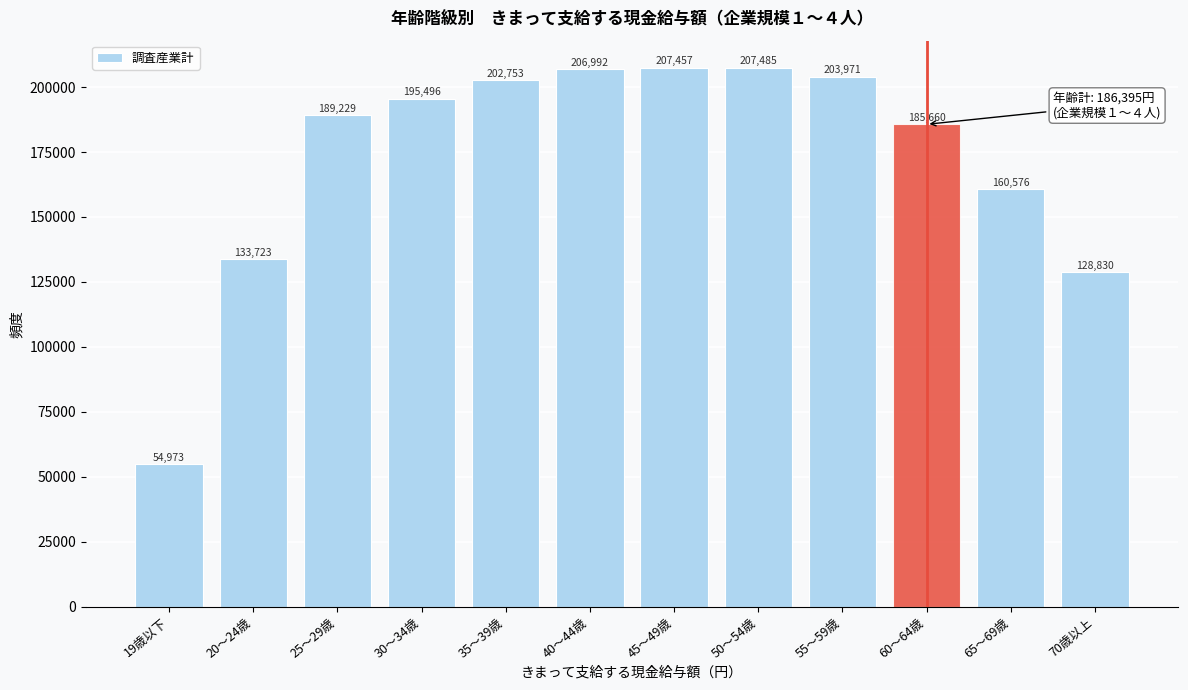

Reading left to right, transcribe all the data shown in this chart.

54973	133723	189229	195496	202753	206992	207457	207485	203971	185660	160576	128830